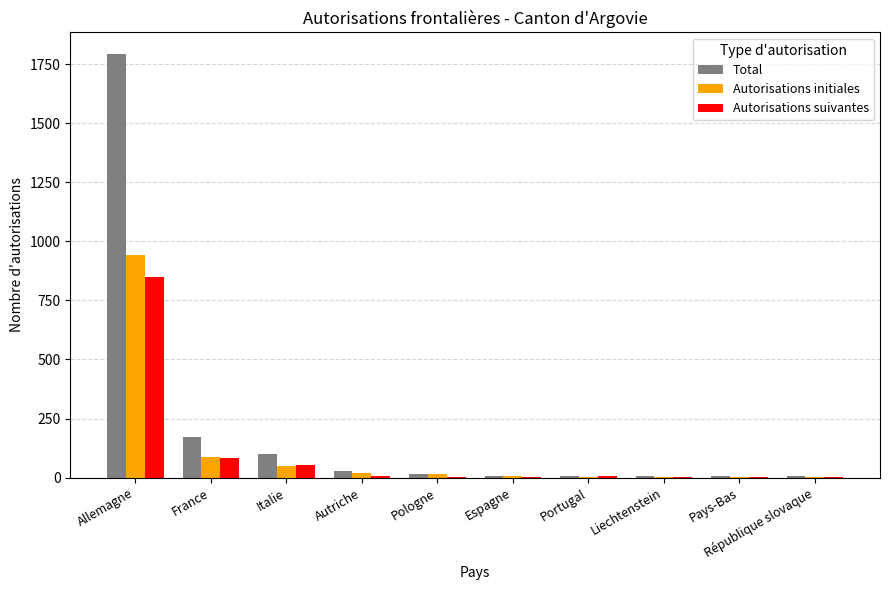

At which label is Autorisations suivantes closest to 426?

France